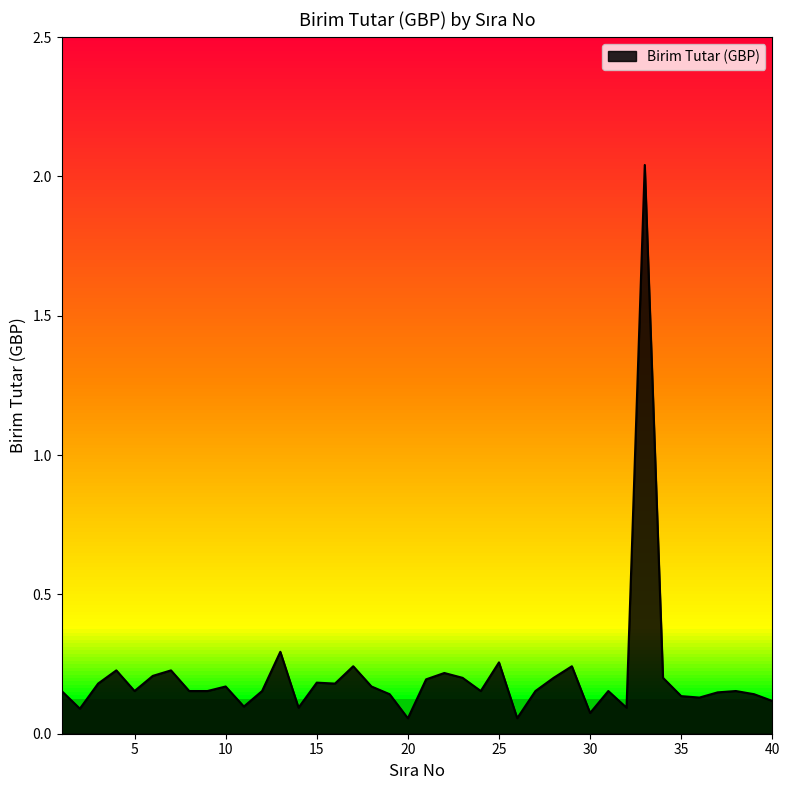

What is the difference between the maximum and second lowest values?

2.0